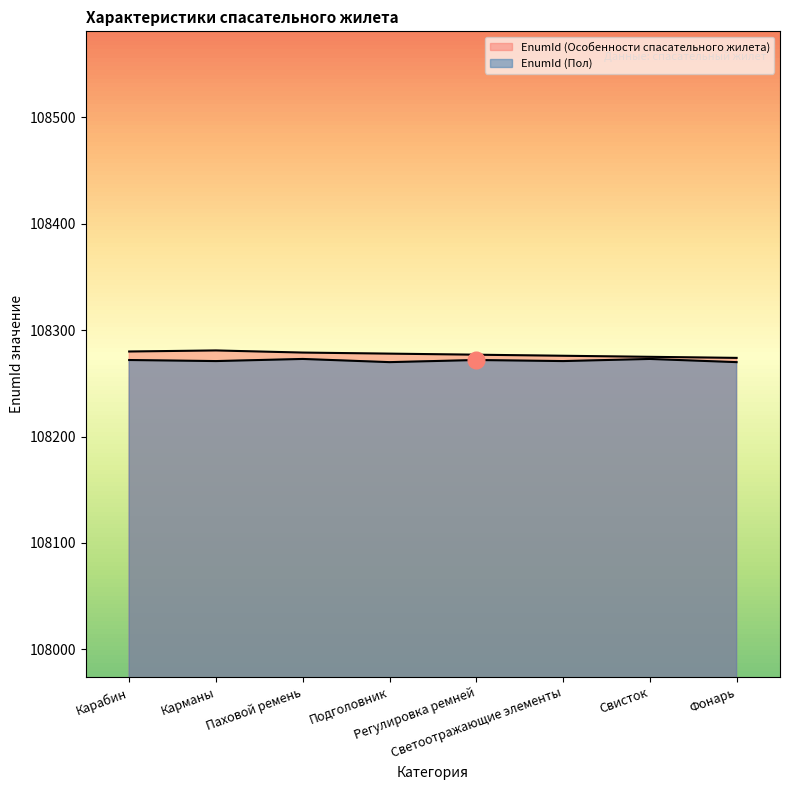

Does the chart have visible grid lines?

No